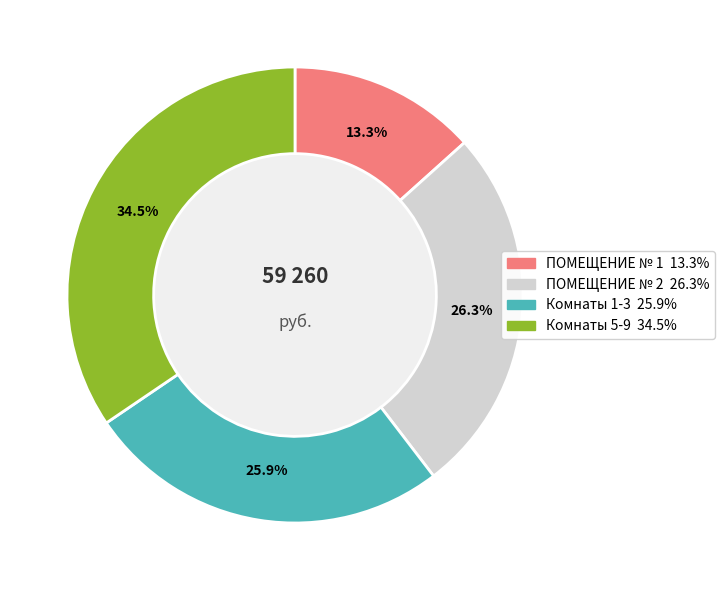

Is there any slice that represents more than half of the pie?

No